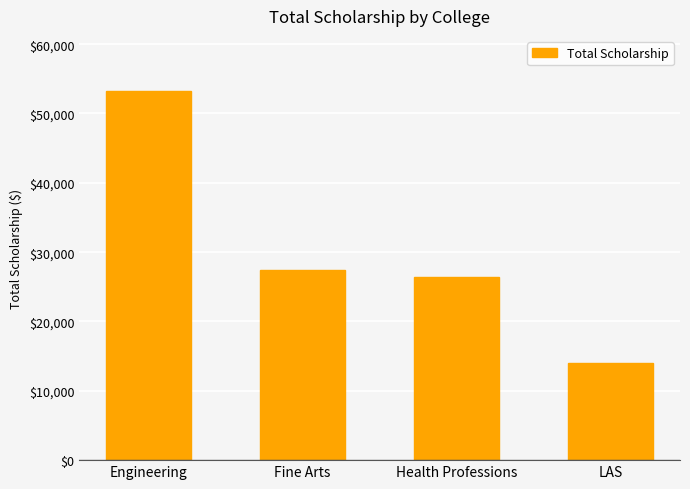

Reading right to left, what are all the values shown in this chart?

LAS=14009	Health Professions=26392	Fine Arts=27386	Engineering=53212